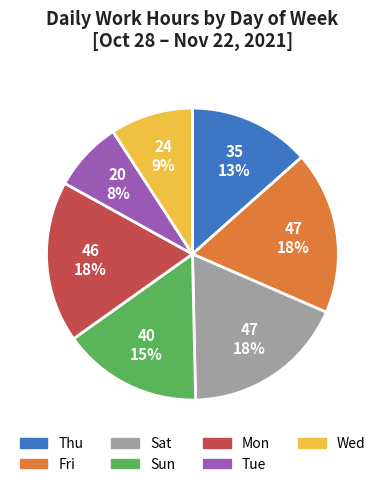

Which category has the smallest portion of the pie?

Tue